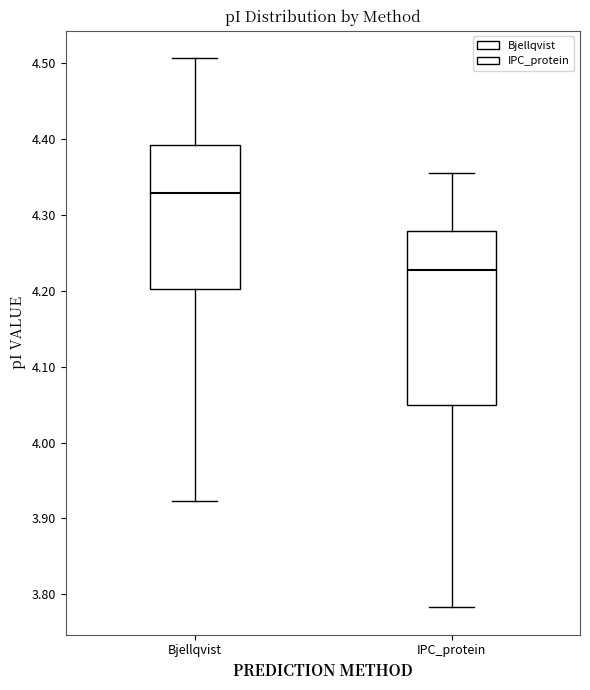

Where does the upper whisker of the box for Bjellqvist end on the y-axis? The values are not printed on the chart, so give them approximately, as read against the axis.

4.51